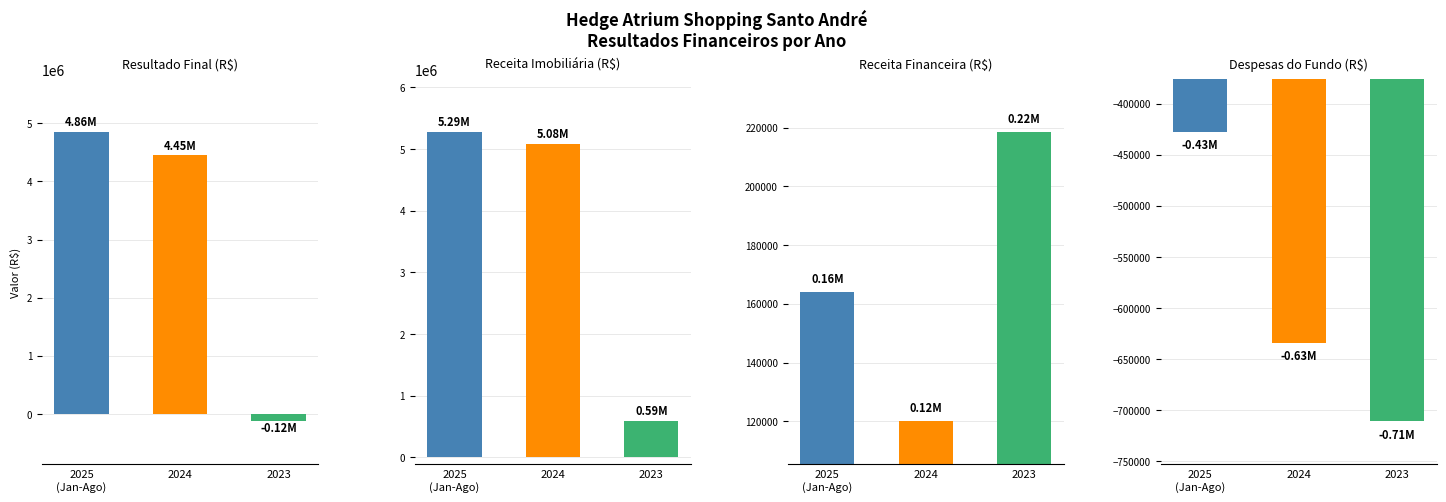

How many bars are there in each group?

4